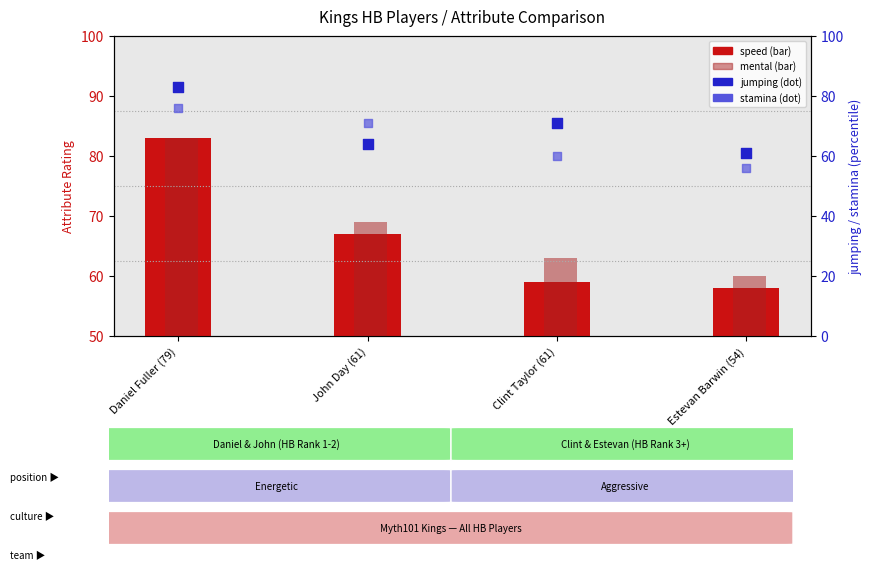

What are all the series names shown in the legend?

speed, mental, jumping, stamina